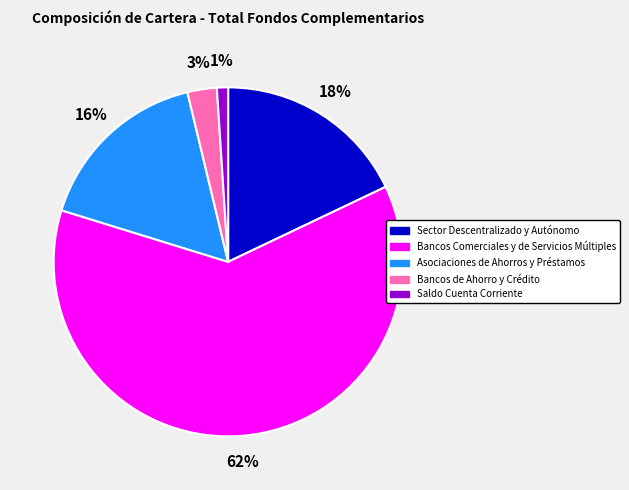

What percentage is the Saldo Cuenta Corriente slice, to the nearest percent?

1%